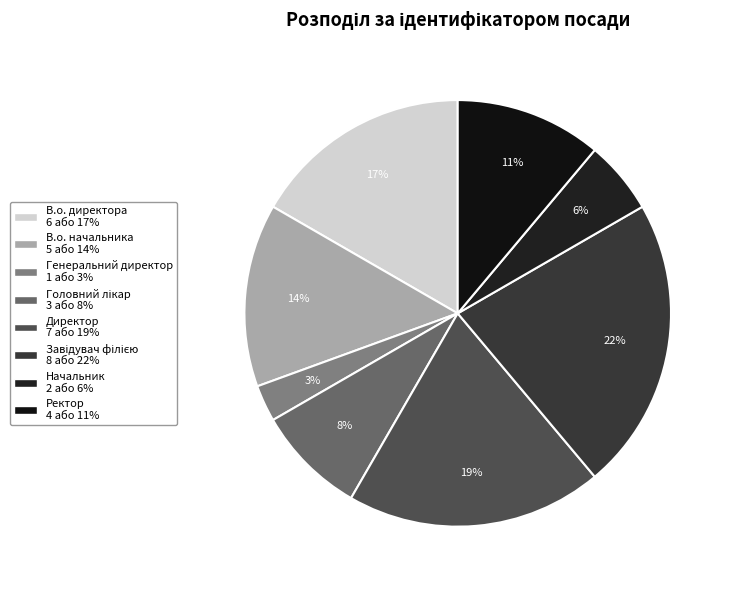

How much of the chart is everything except Директор?

80.6%